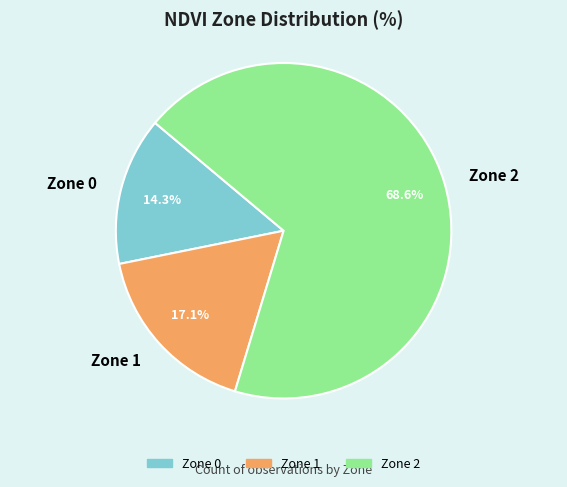

To the nearest percent, what portion does Zone 2 represent?

69%